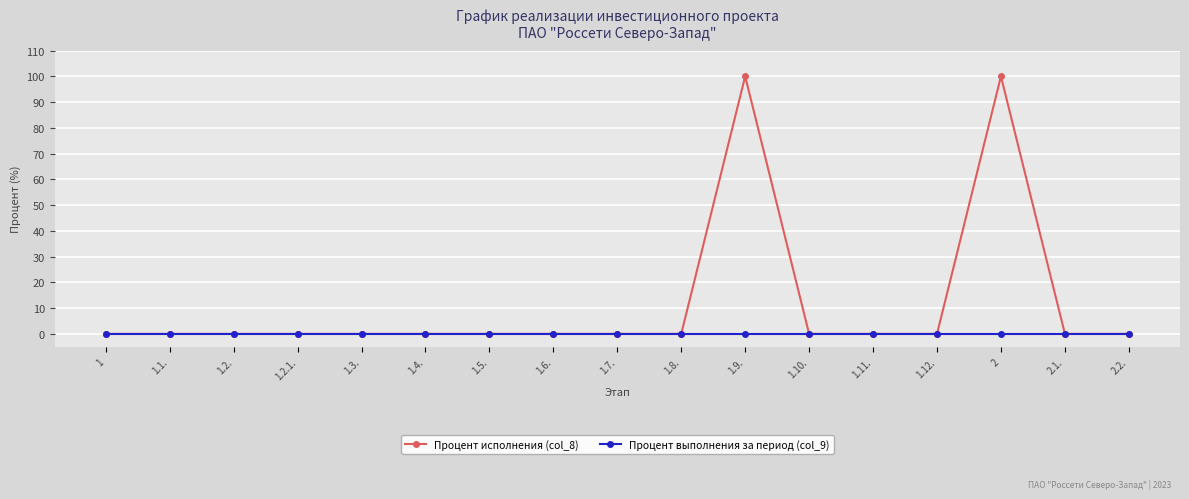

True or false: Процент исполнения (col_8) has more than 0 points higher than both neighbors.

True